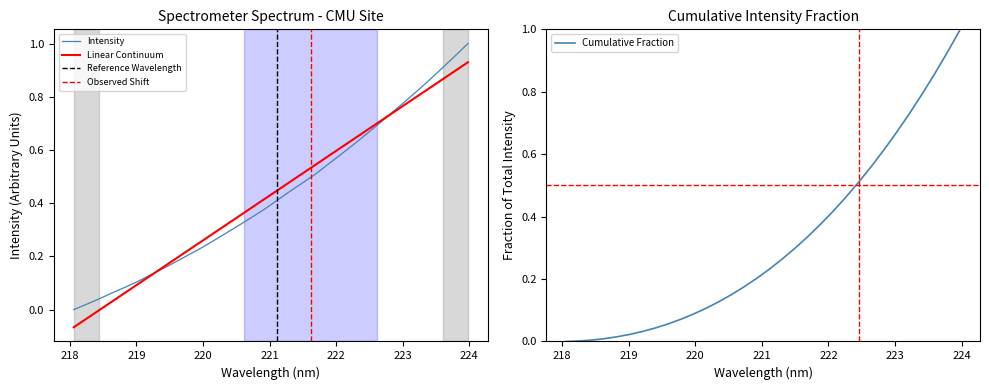

What is the label of the 25th point from the right?

219.3979